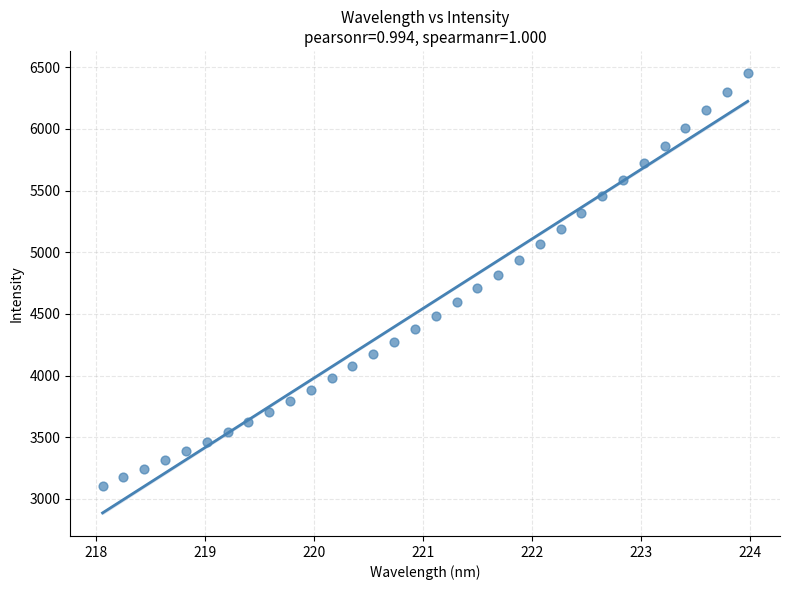

What is the range of X values (max minus min)?

5.9